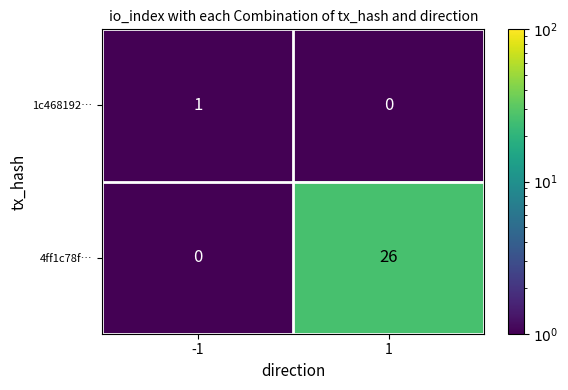

How many categories are shown in the chart?

2